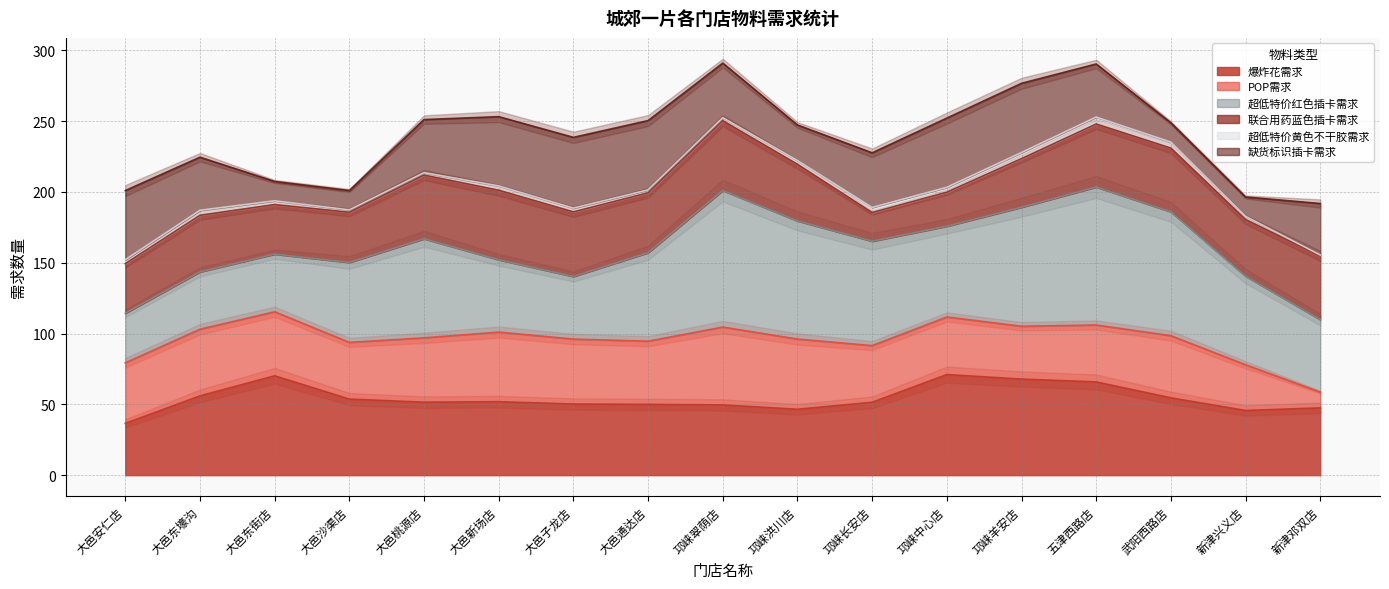

The value of 爆炸花需求 at 武阳西路店 is 54.6. True or false?

True